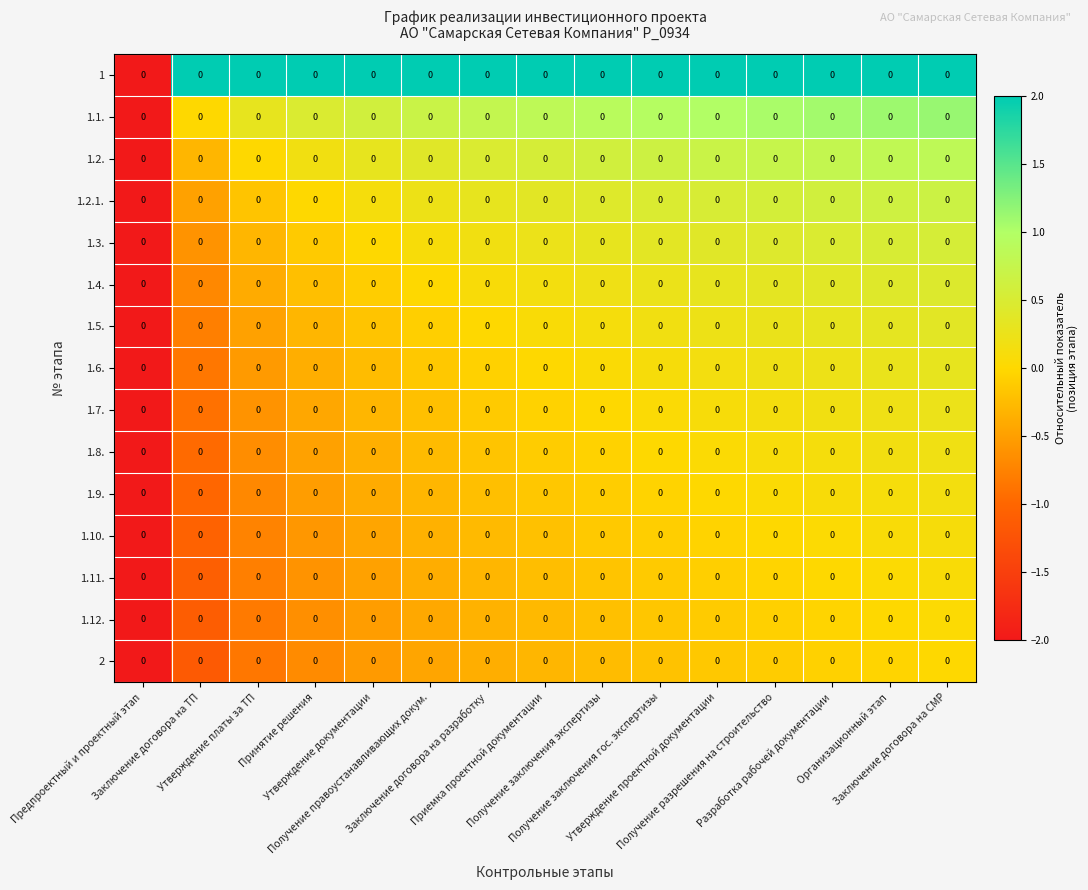

Rank the categories by 1.7. value from highest to lowest.

Заключение договора на СМР, Организационный этап, Разработка рабочей документации, Получение разрешения на строительство, Утверждение проектной документации, Получение заключения гос. экспертизы, Получение заключения экспертизы, Приемка проектной документации, Заключение договора на разработку, Получение правоустанавливающих докум., Утверждение документации, Принятие решения, Утверждение платы за ТП, Заключение договора на ТП, Предпроектный и проектный этап